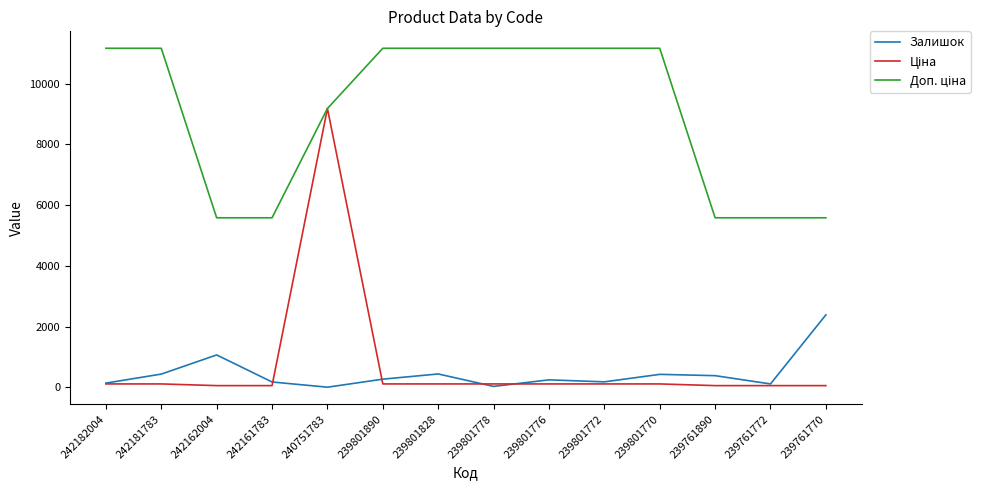

What is the maximum value shown in the chart?

11169.0